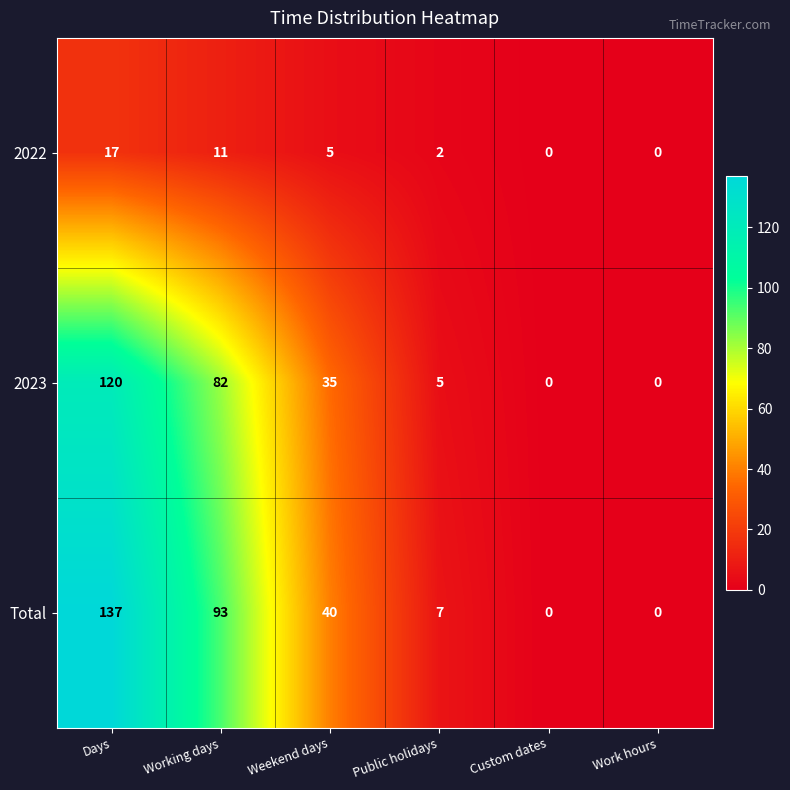

Rank the series by their maximum value, from lowest to highest.

2022, 2023, Total